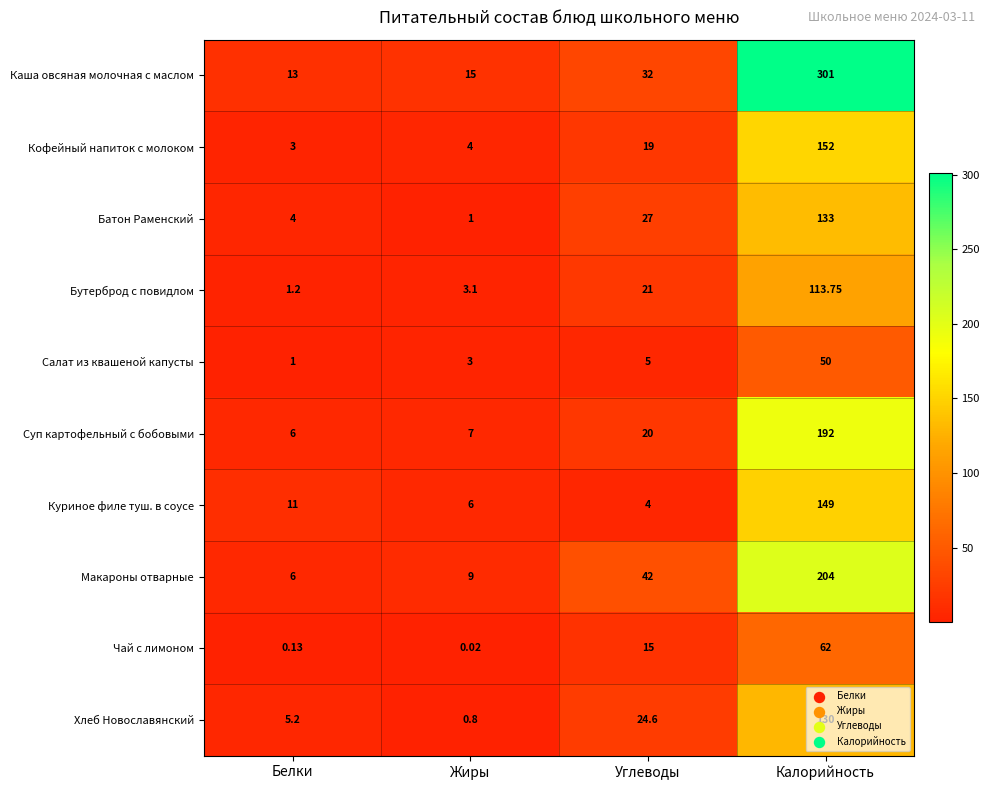

At which category does the chart reach its peak across all series?

Калорийность